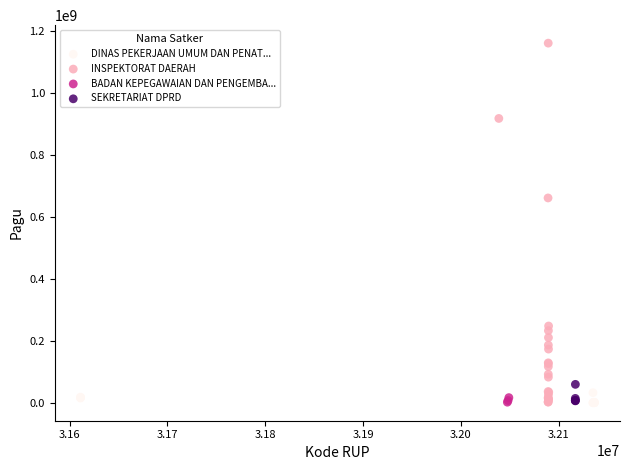

Which series has the widest spread of Y values?

INSPEKTORAT DAERAH